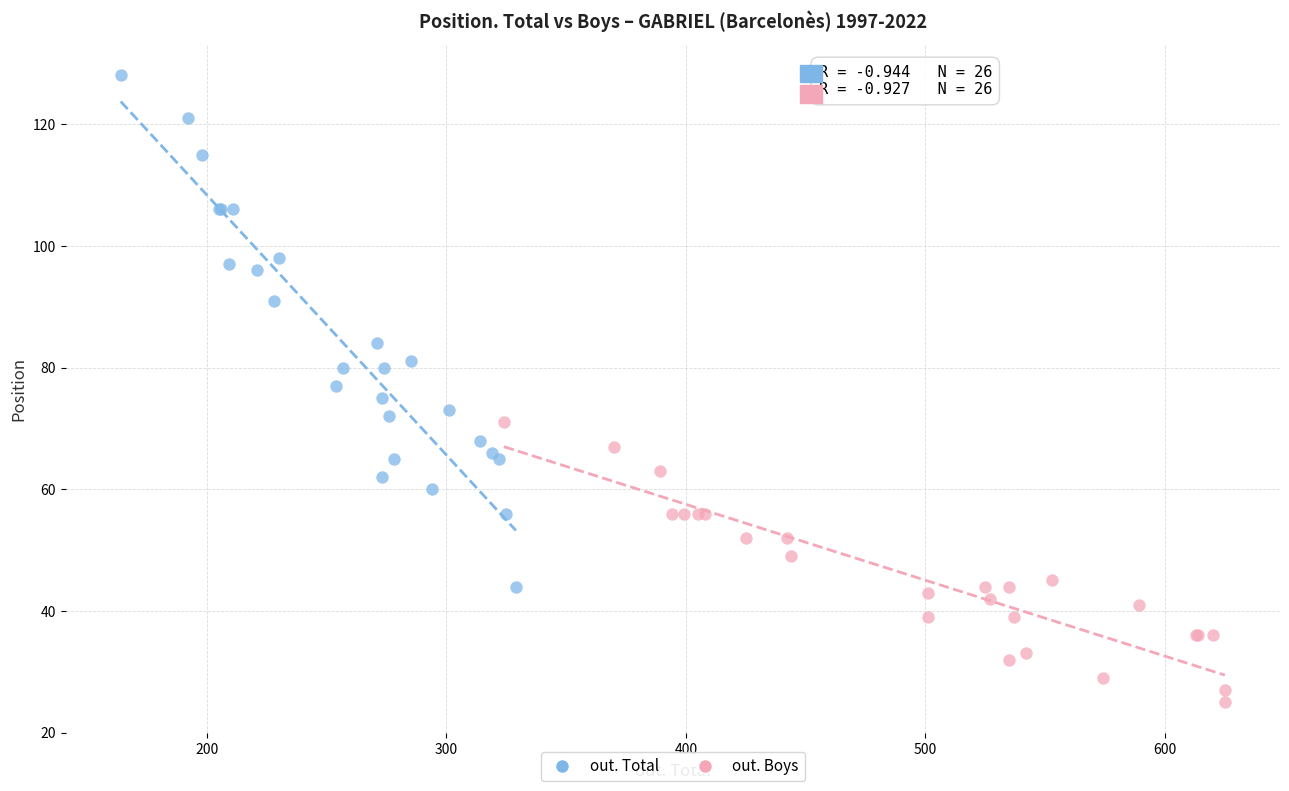

Which series has the widest spread of Y values?

out. Total